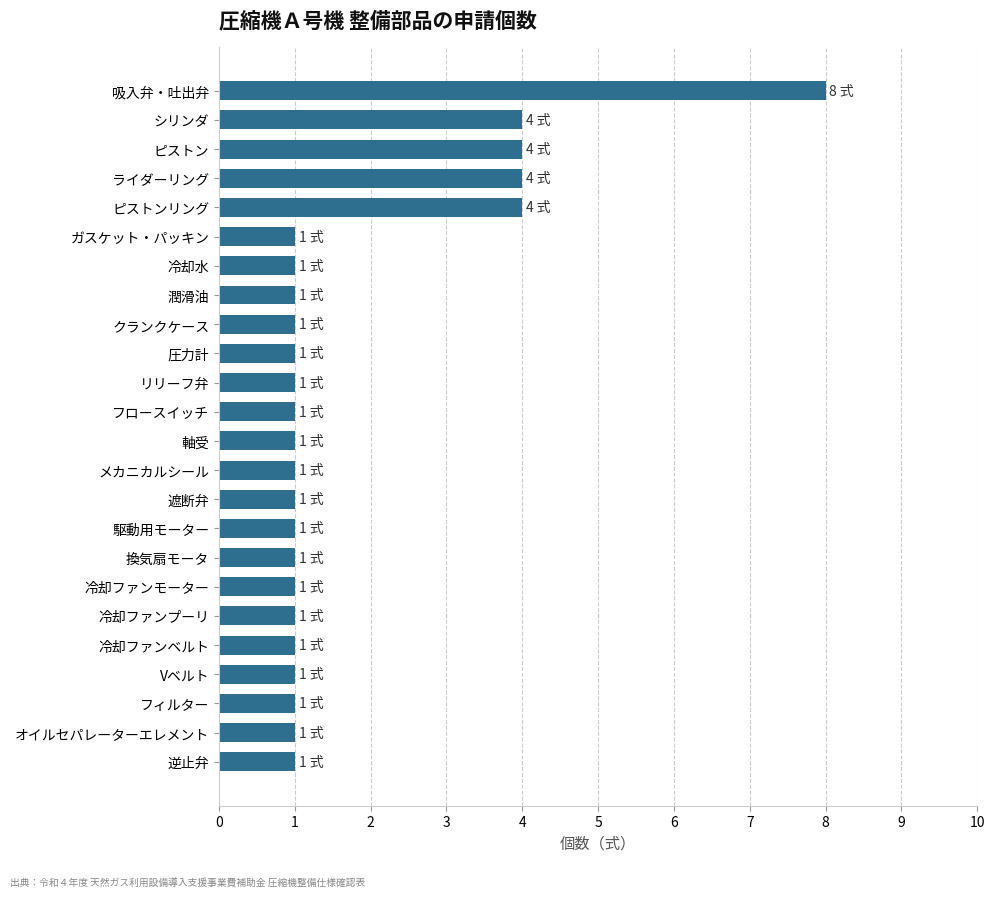

How many data points does each series have?

24